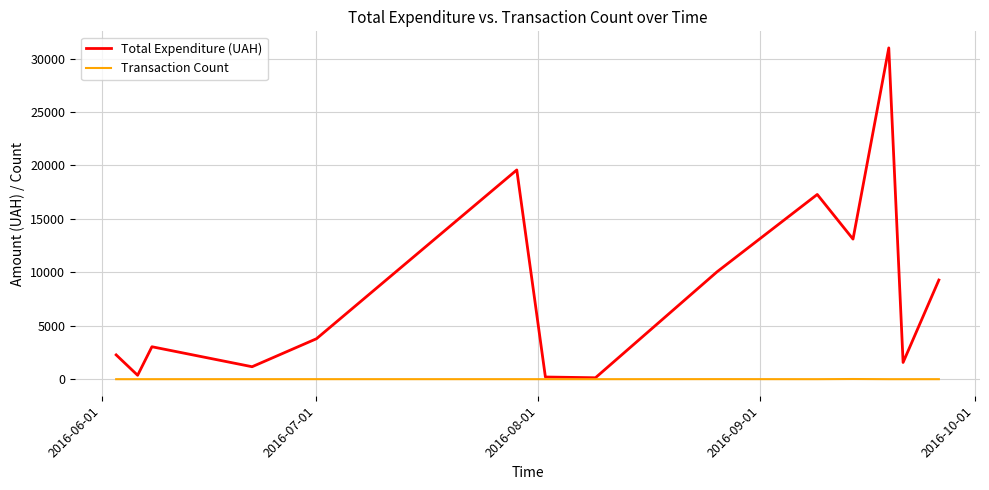

List the series in order of their peak value, highest first.

Total Expenditure (UAH), Transaction Count